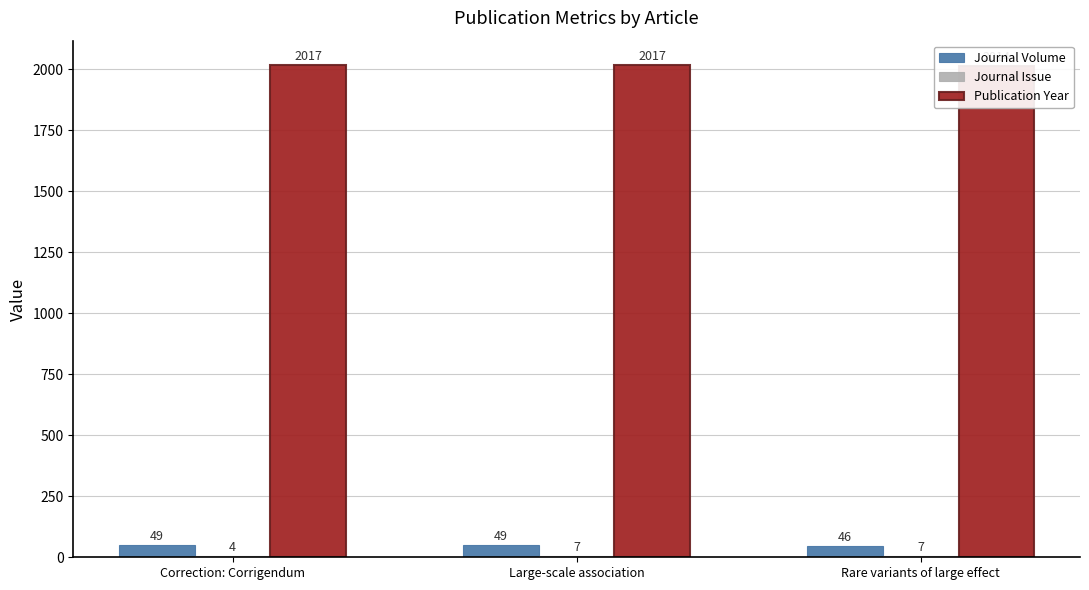

What is the spread (max minus min) of values at Rare variants of large effect?

2007